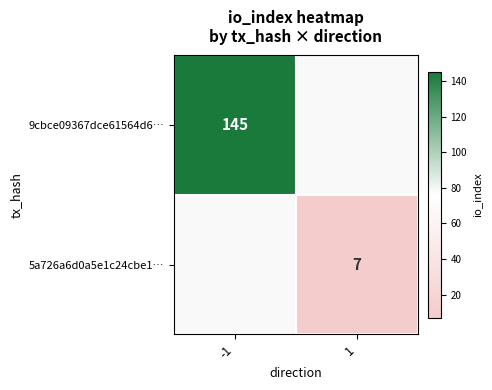

True or false: 5a726a6d0a5e1c24cbe1… has a value of 10 at 1.

False